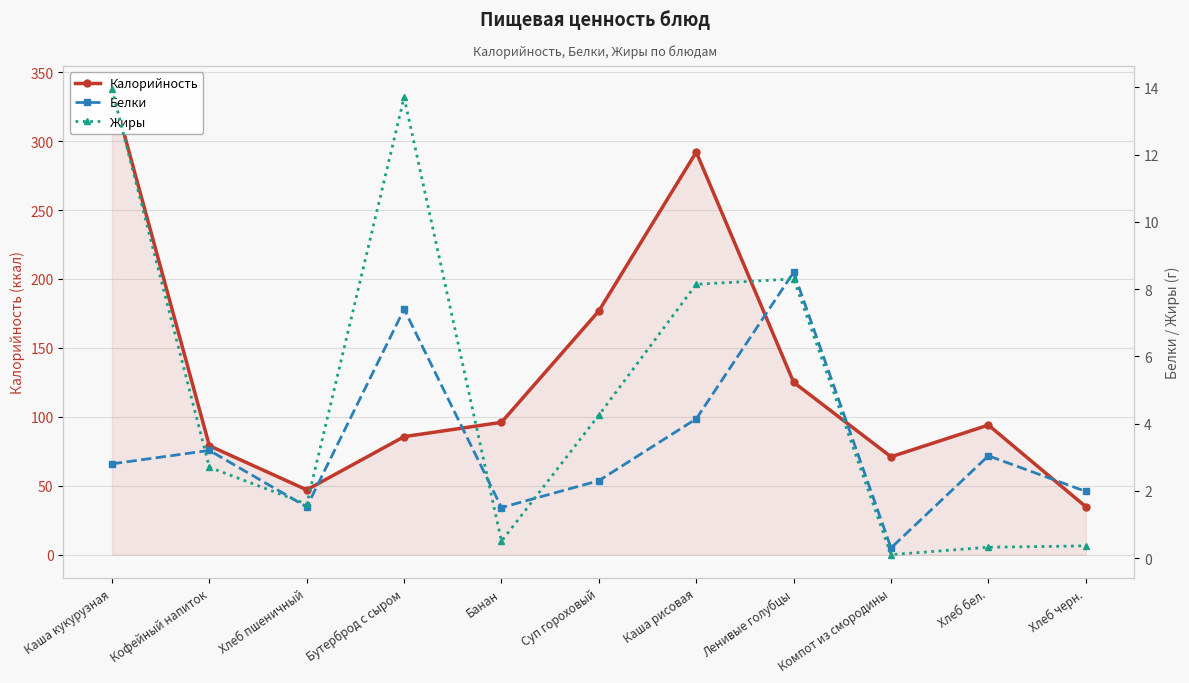

Rank the series at Каша рисовая from lowest to highest value.

Белки, Жиры, Калорийность